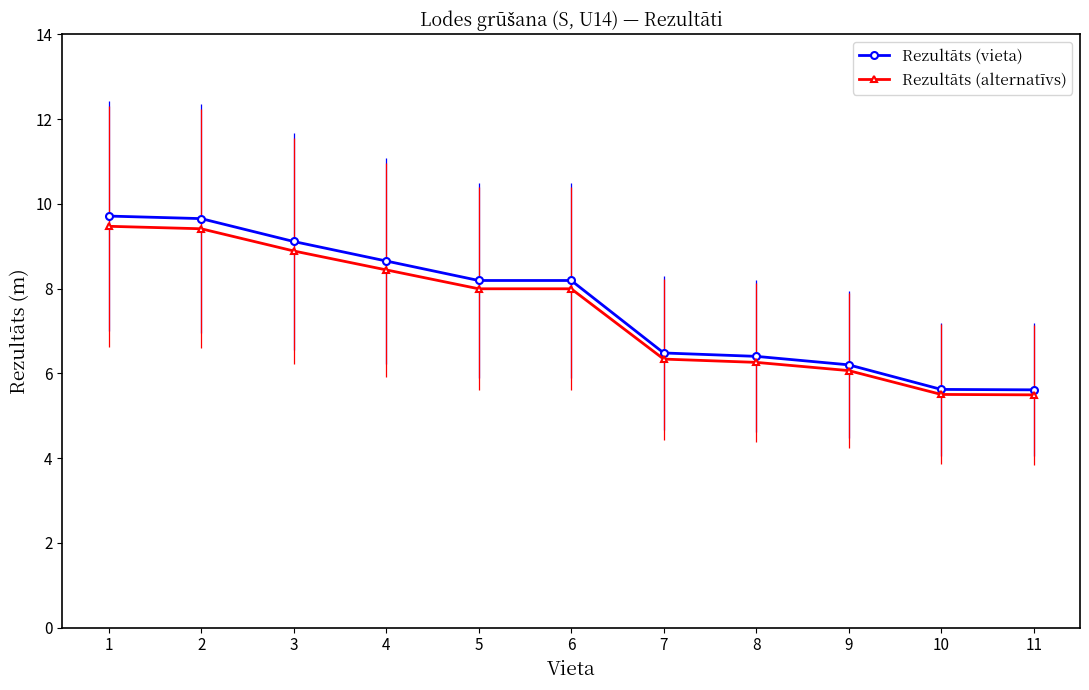

What is the sum of all Rezultāts (alternatīvs) values?

81.8